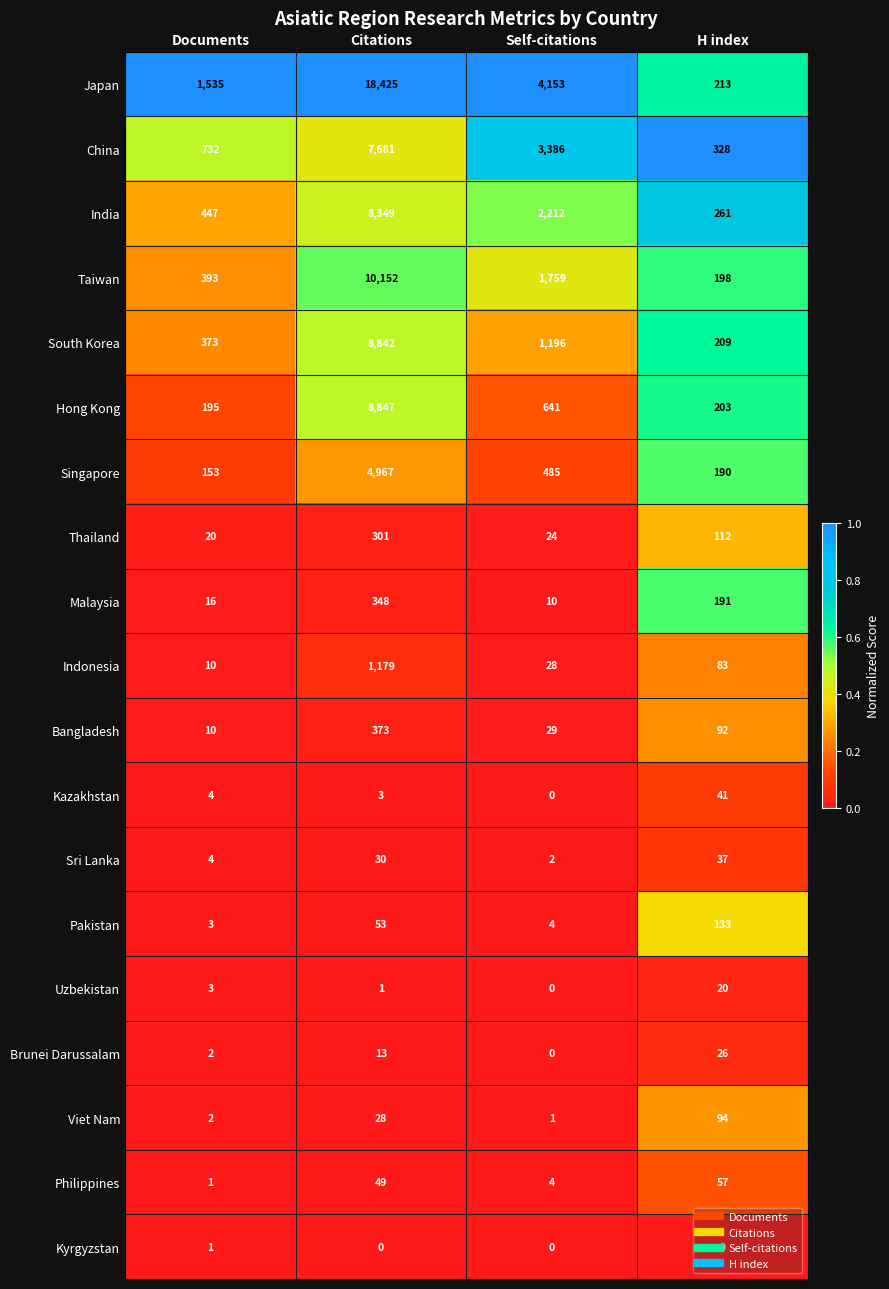

Rank the categories by Bangladesh value from lowest to highest.

Documents, Self-citations, H index, Citations